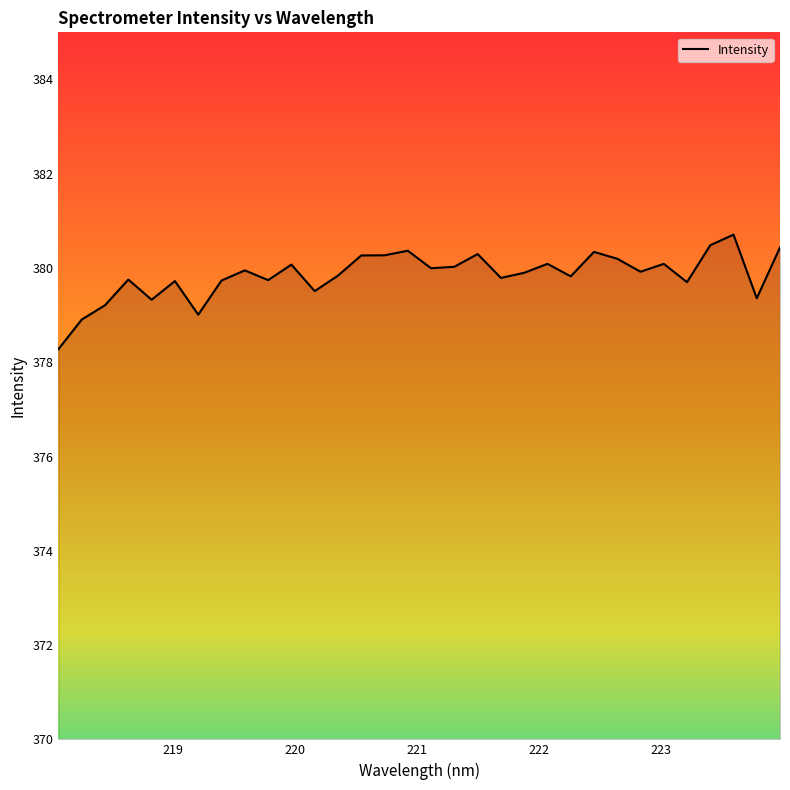

How many series are shown in this chart?

1